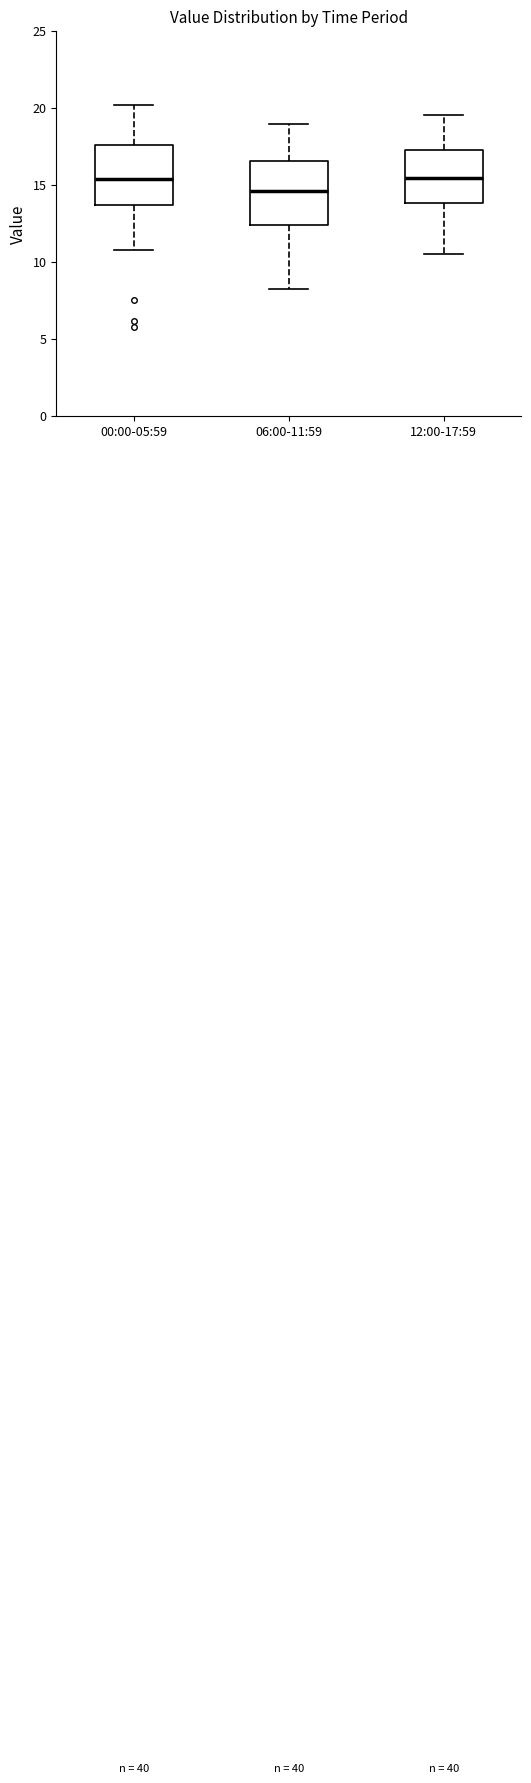

Where is the lower edge of the box for 00:00-05:59 on the y-axis? The values are not printed on the chart, so give them approximately, as read against the axis.

13.5